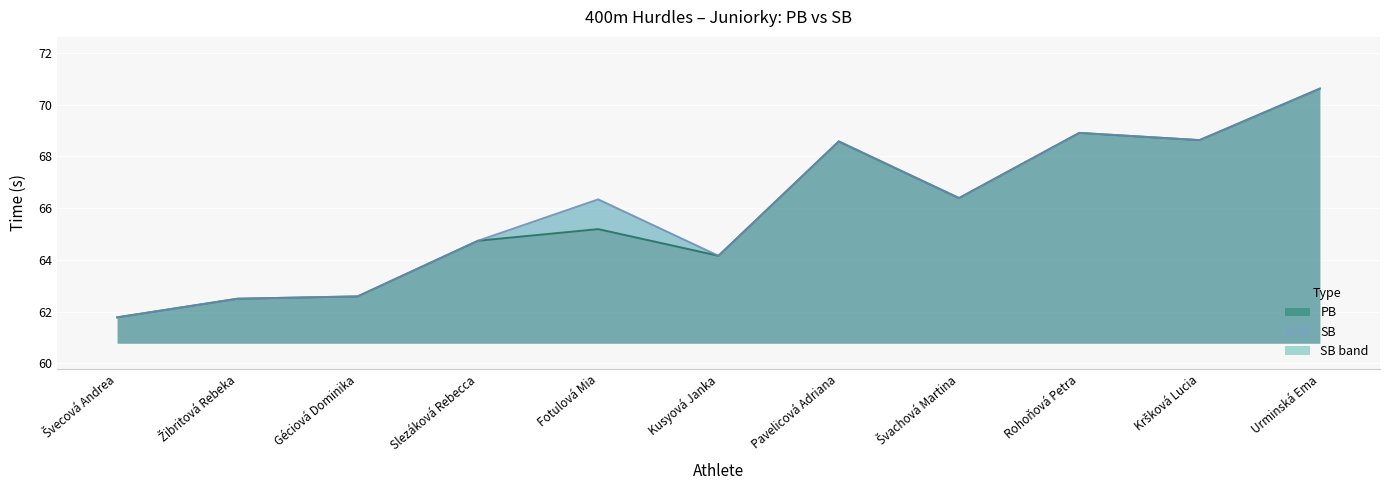

Is it true that PB equals 68.9 at Rohoňová Petra?

True